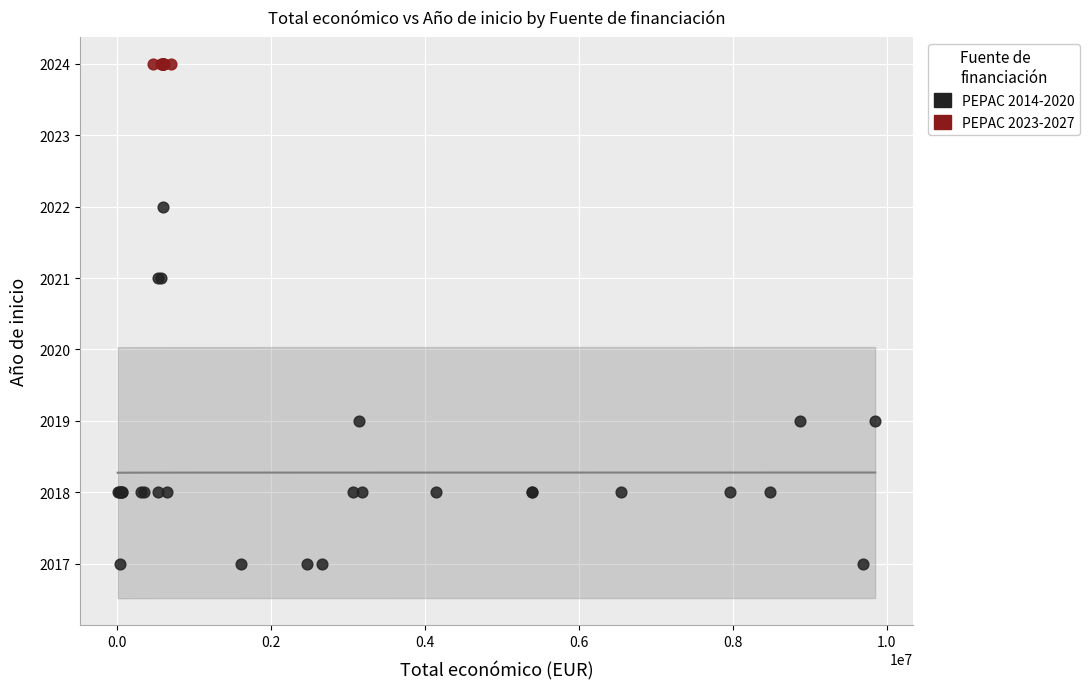

Which series reaches the maximum Y coordinate?

PEPAC 2023-2027